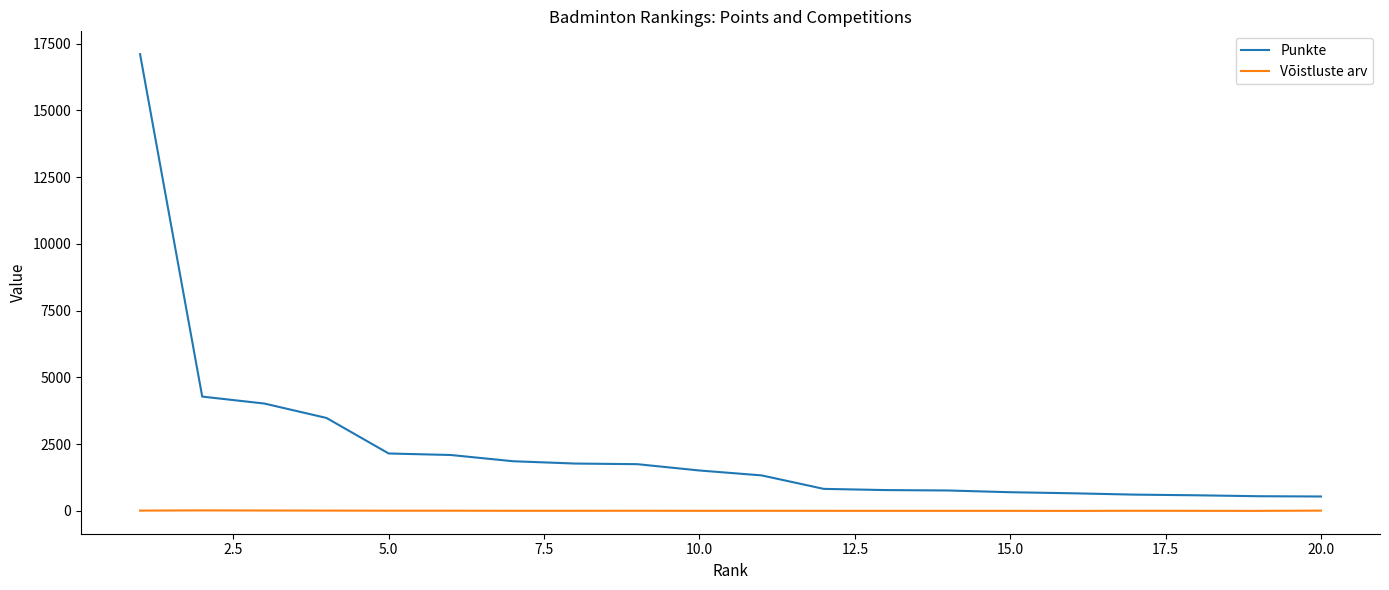

What is the greatest value displayed?

17101.0